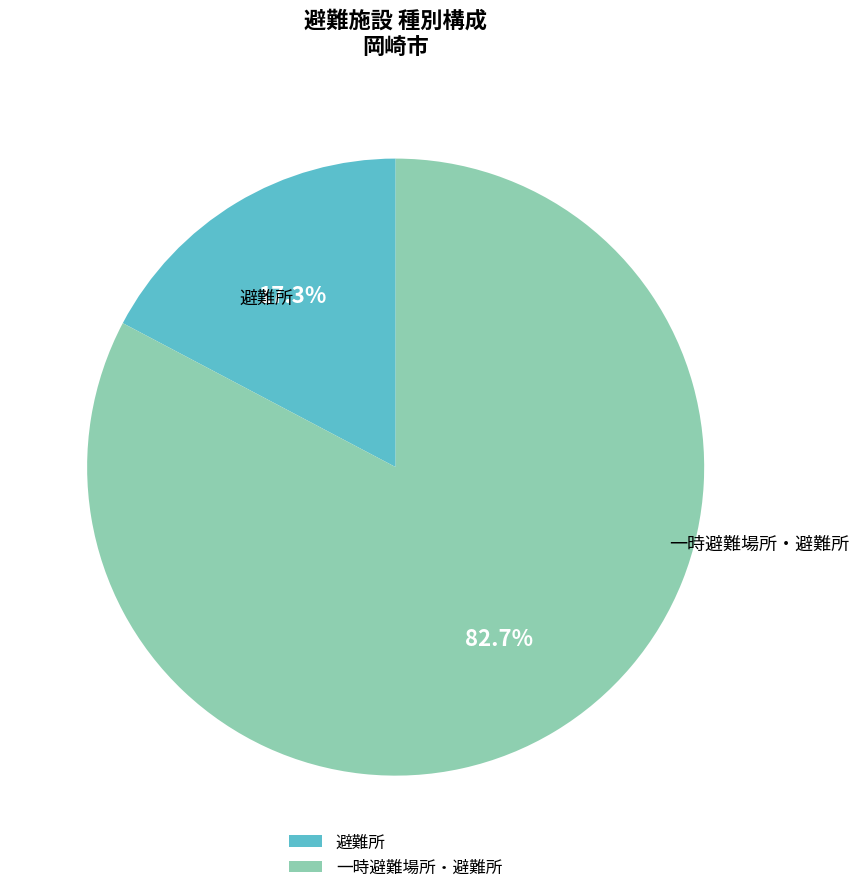

Which slice is the largest?

一時避難場所・避難所